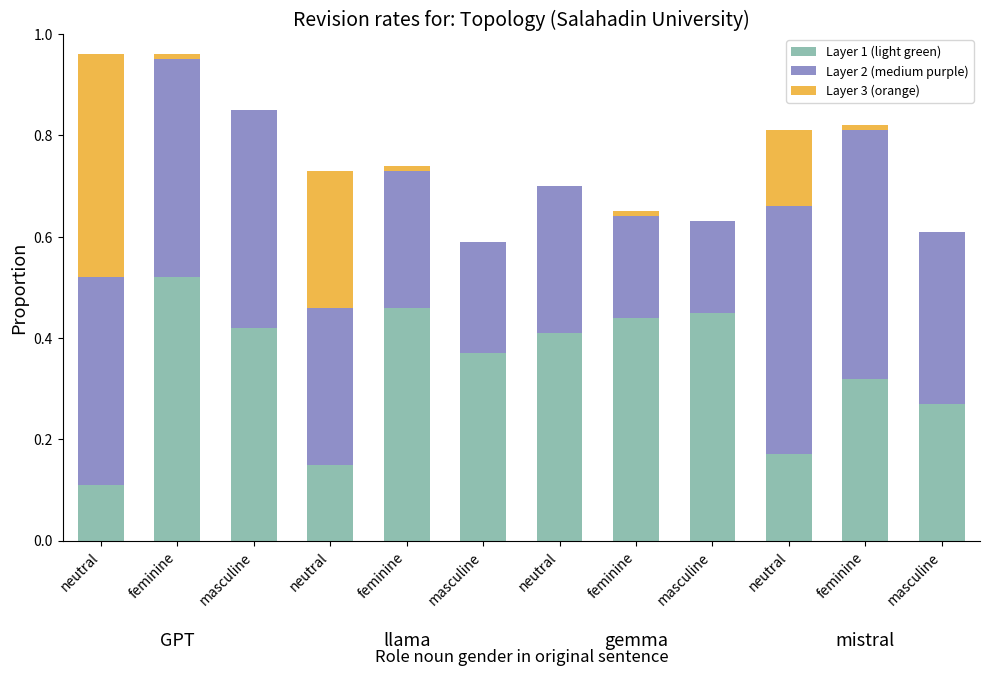

What is the total value across all series at neutral?

1.0